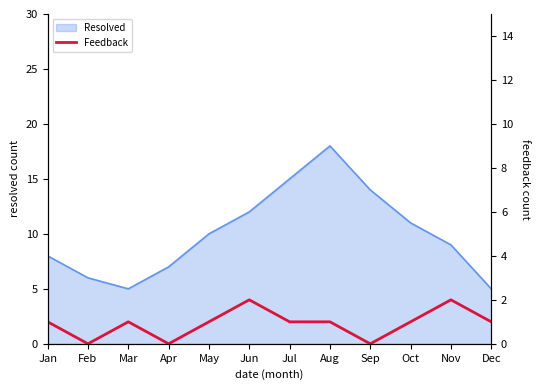

The value of Resolved at Mar is 5. True or false?

True